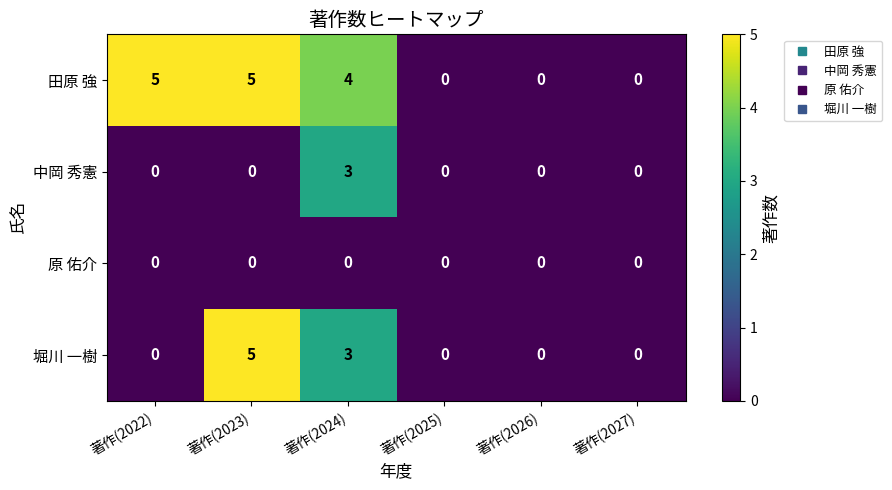

At which label is 堀川 一樹 closest to 2?

著作(2024)